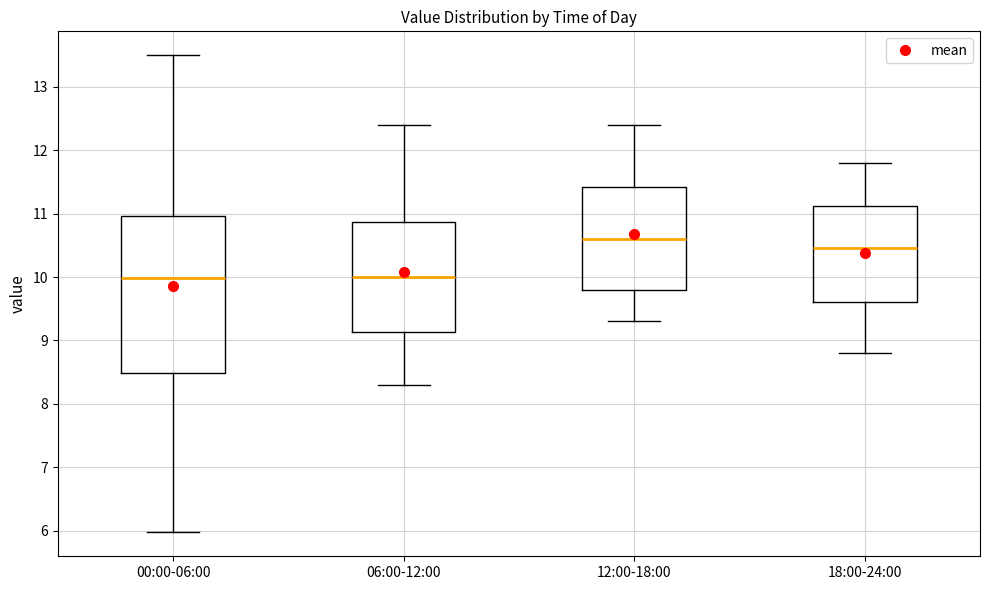

Where is the upper edge of the box for 00:00-06:00 on the y-axis? The values are not printed on the chart, so give them approximately, as read against the axis.

11.0